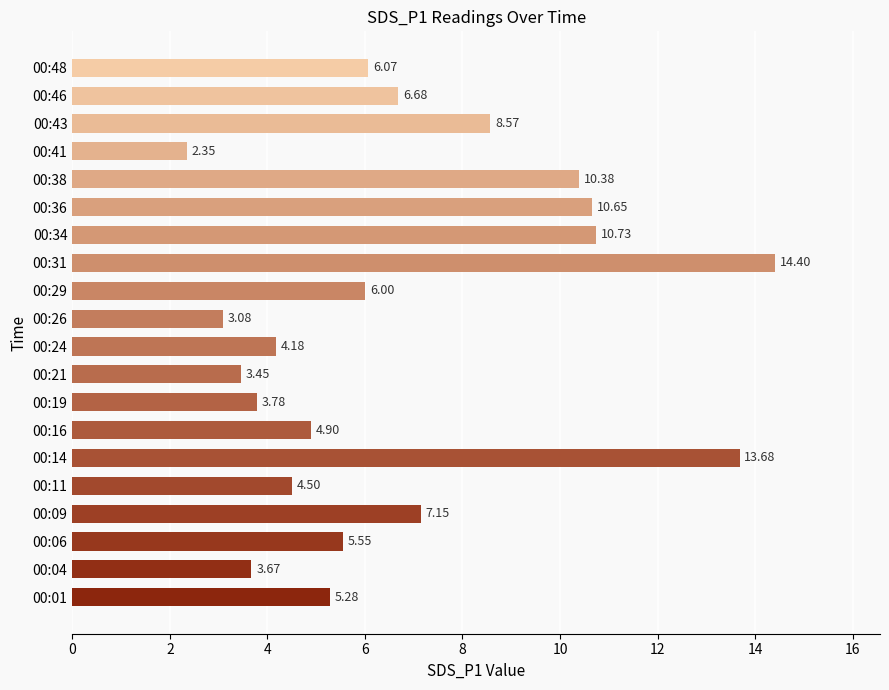

What is the change in value from 00:41 to 00:46?

+4.3